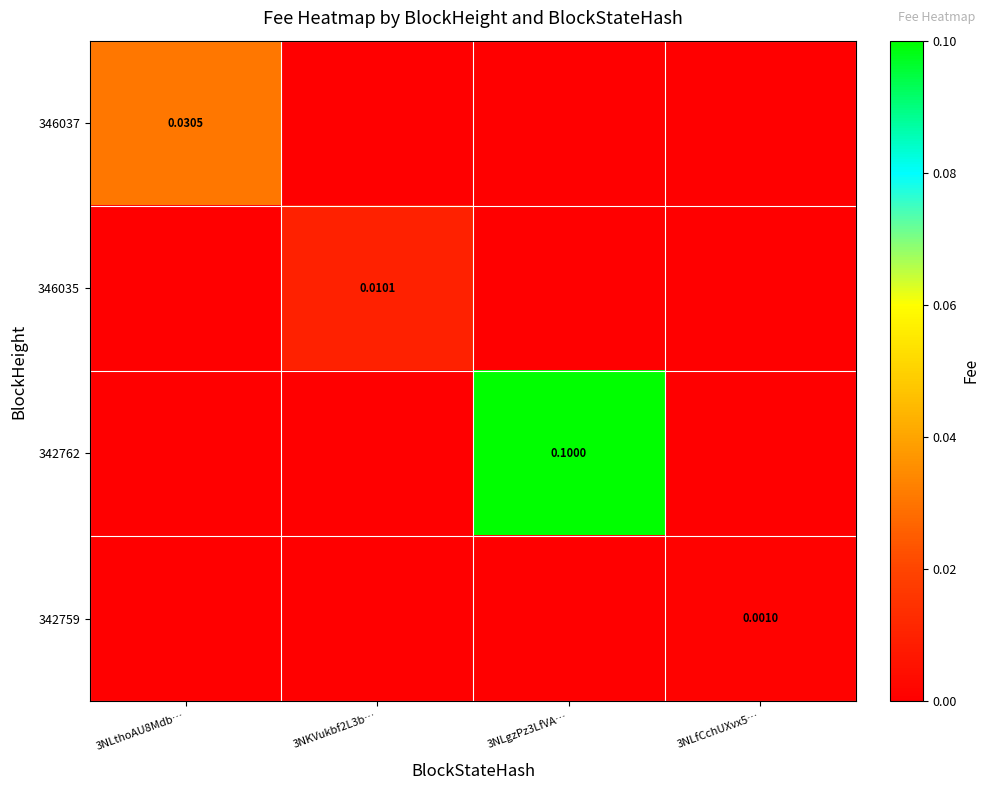

Which series has the largest total across all categories?

342762